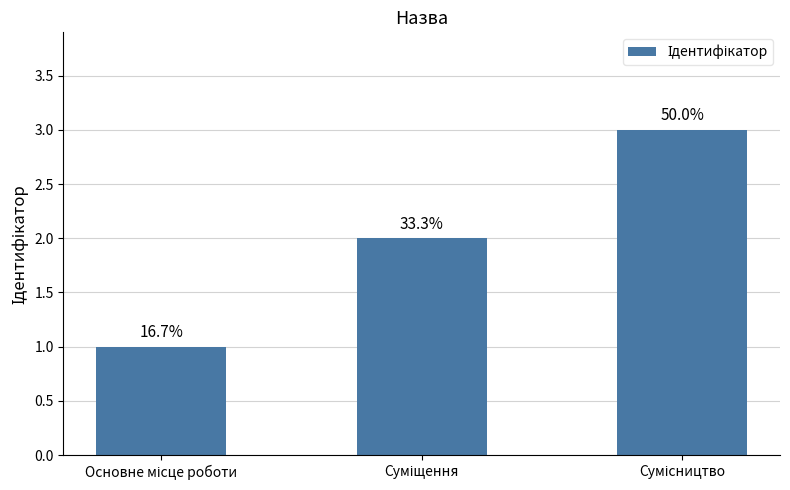

Are the bars horizontal?

No